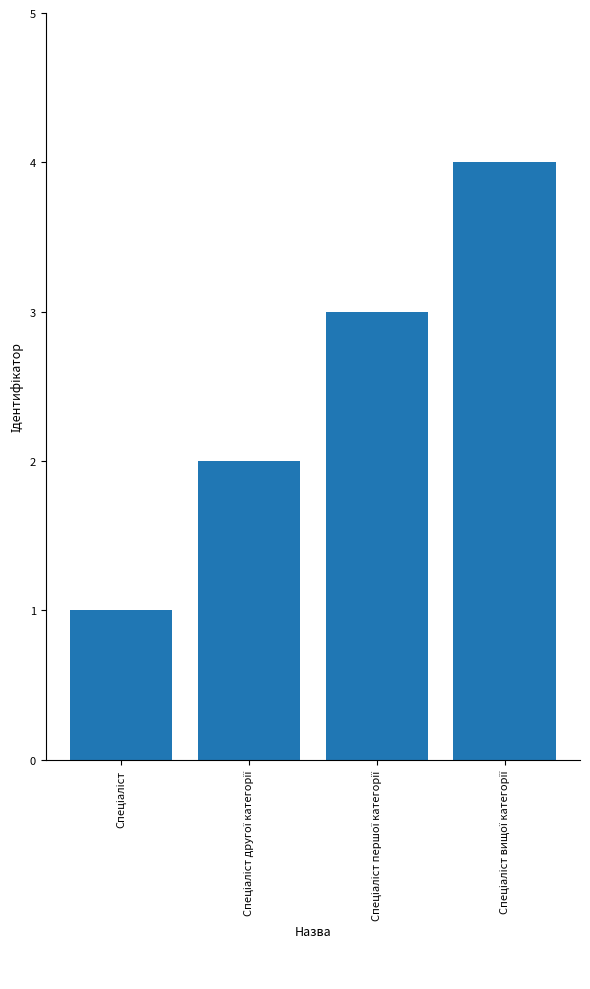

What is the minimum value shown in the chart?

1